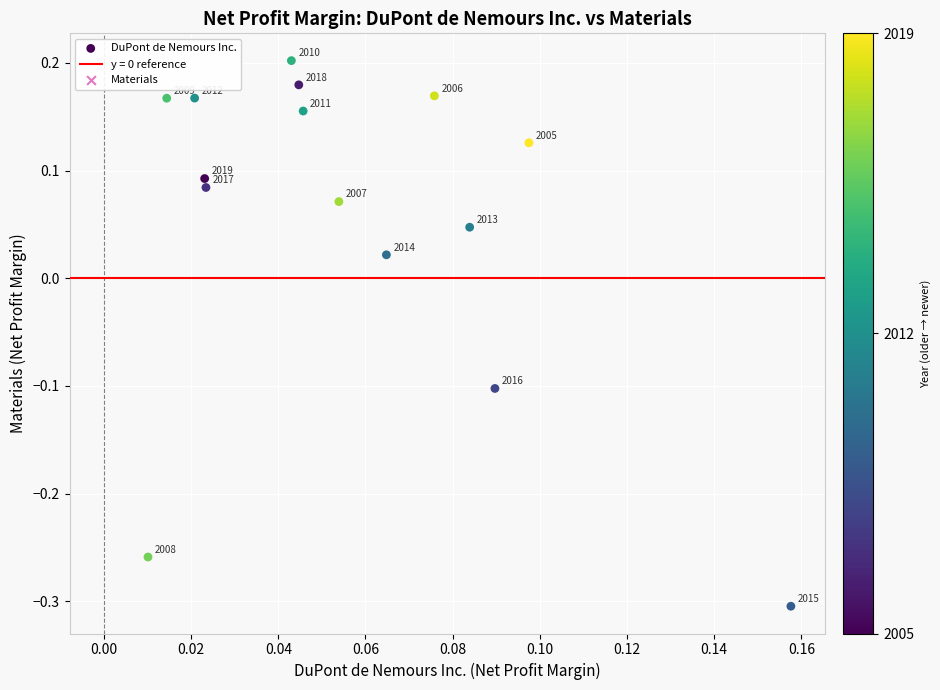

What is the range of Y values (max minus min)?

0.5